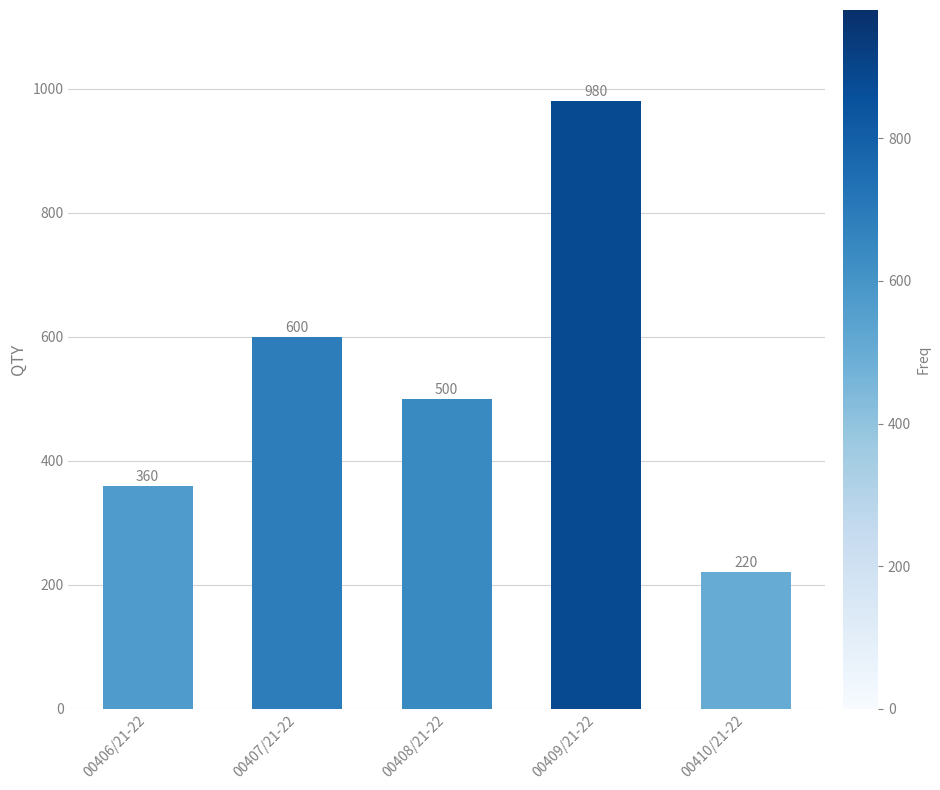

Reading left to right, what are all the values shown in this chart?

360	600	500	980	220